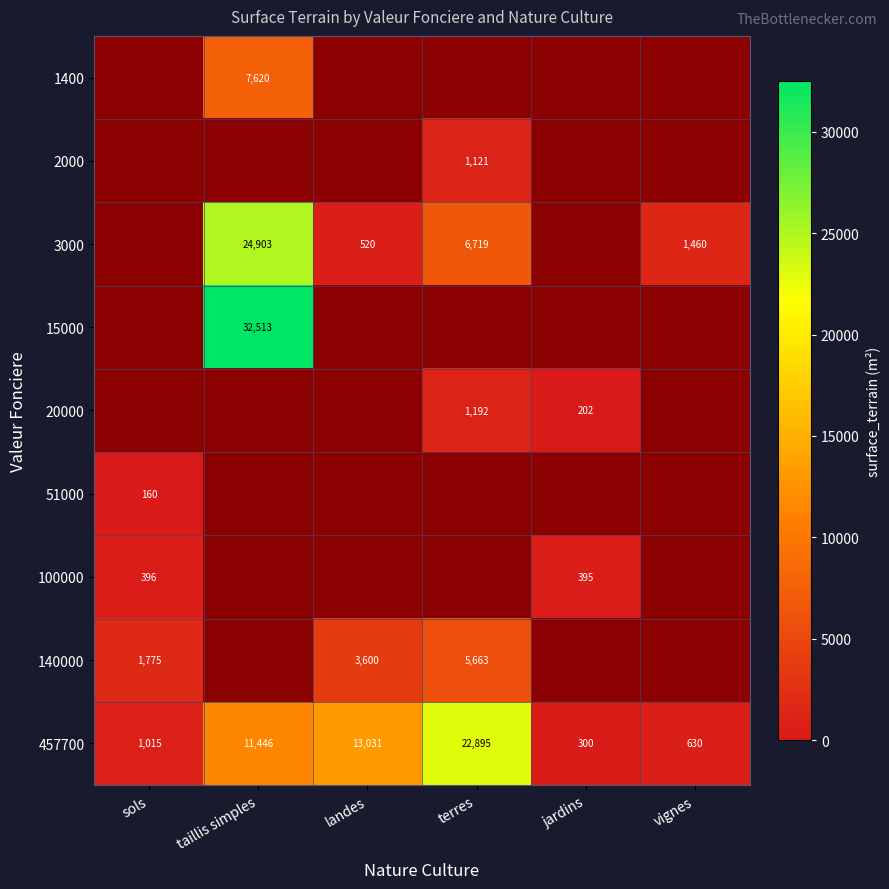

Rank the categories by 457700 value from lowest to highest.

jardins, vignes, sols, taillis simples, landes, terres